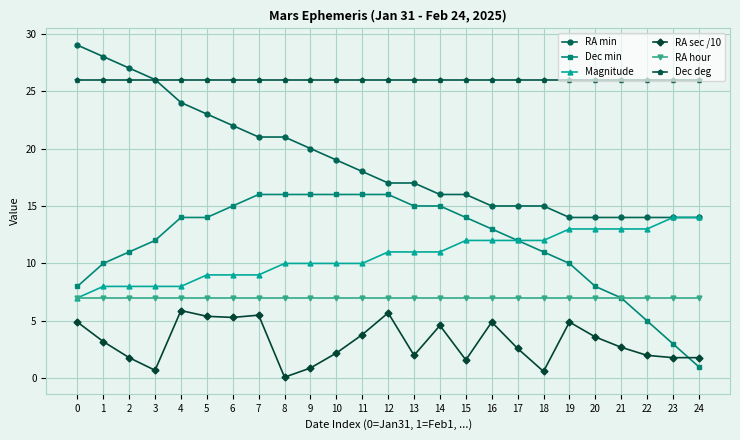

What is the difference between the highest and lowest values at 12?

20.3